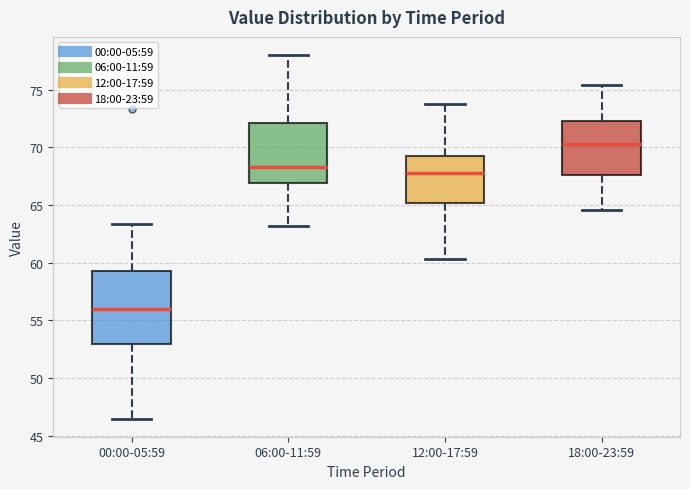

Which box has the highest median line?

18:00-23:59